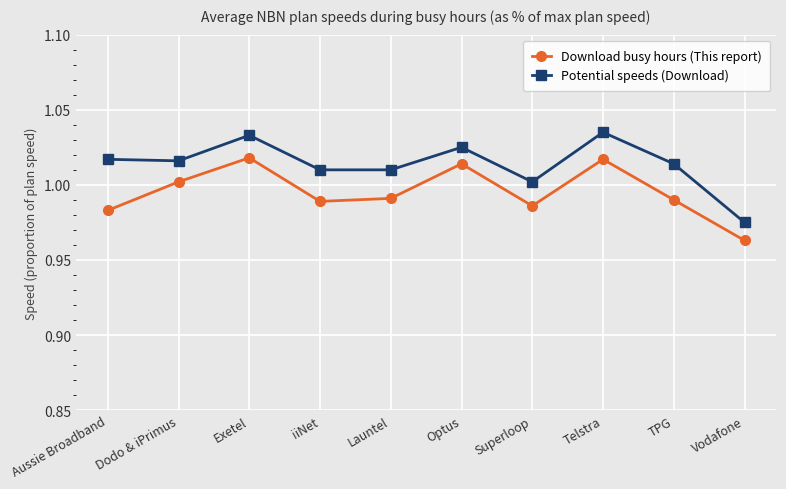

In Potential speeds (Download), how many points are higher than both neighbors (excluding endpoints)?

3